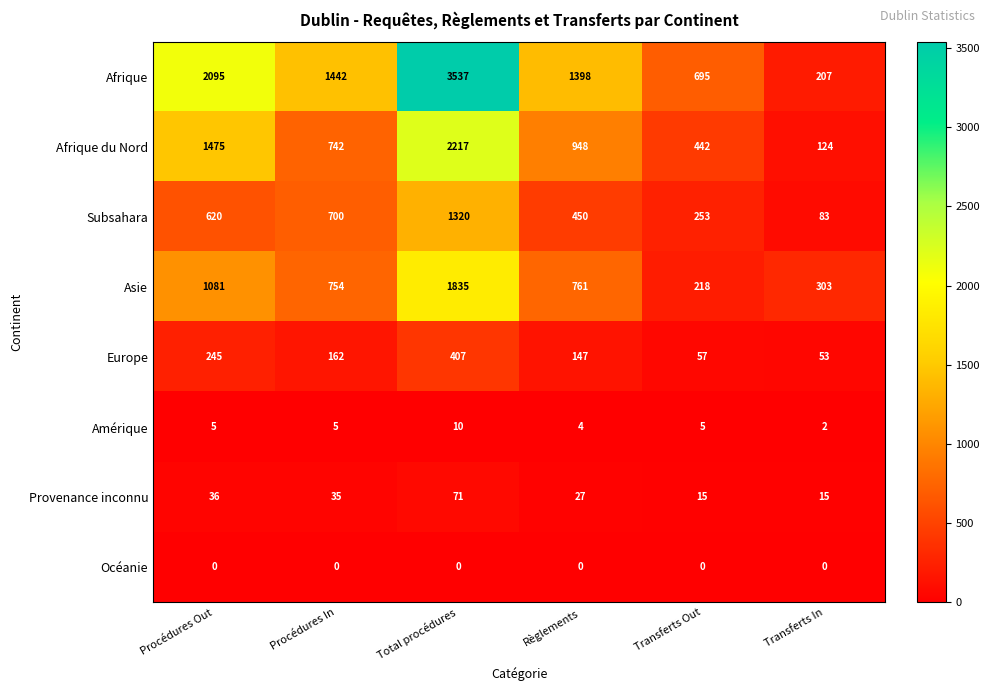

Which series has the largest range (max minus min)?

Afrique